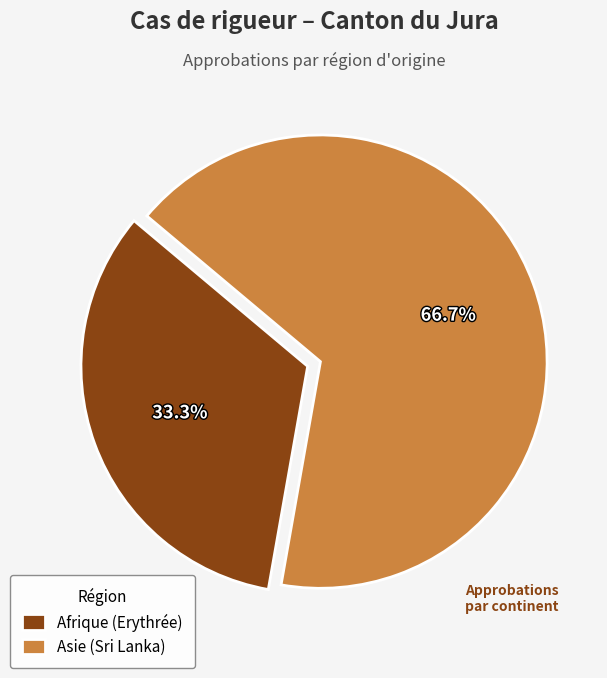

How many slices are in this pie chart?

2